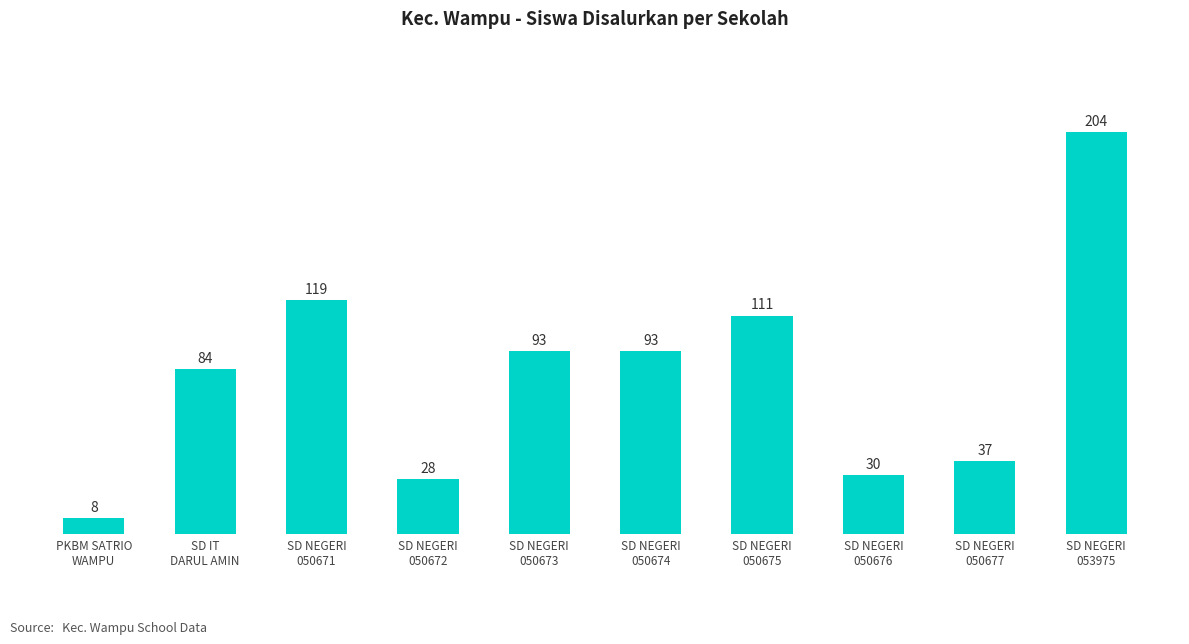

True or false: the data shows 14 at SD NEGERI
050677.

False